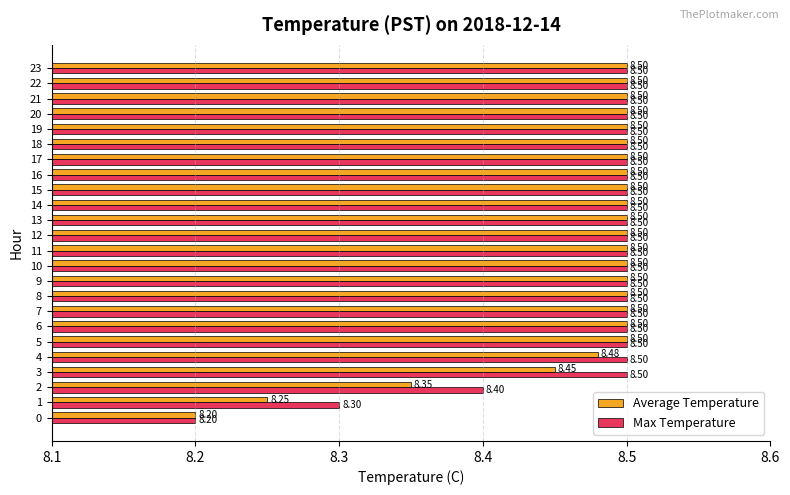

True or false: Max Temperature has a value of 8.5 at 15.

True